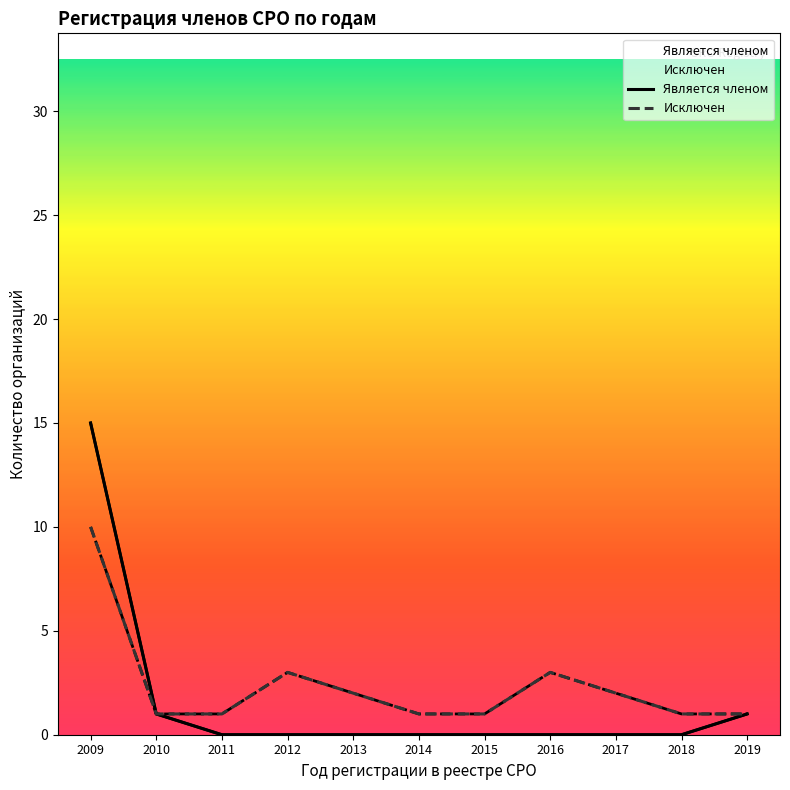

At 2014, list the series in order from largest to smallest.

Исключен, Является членом